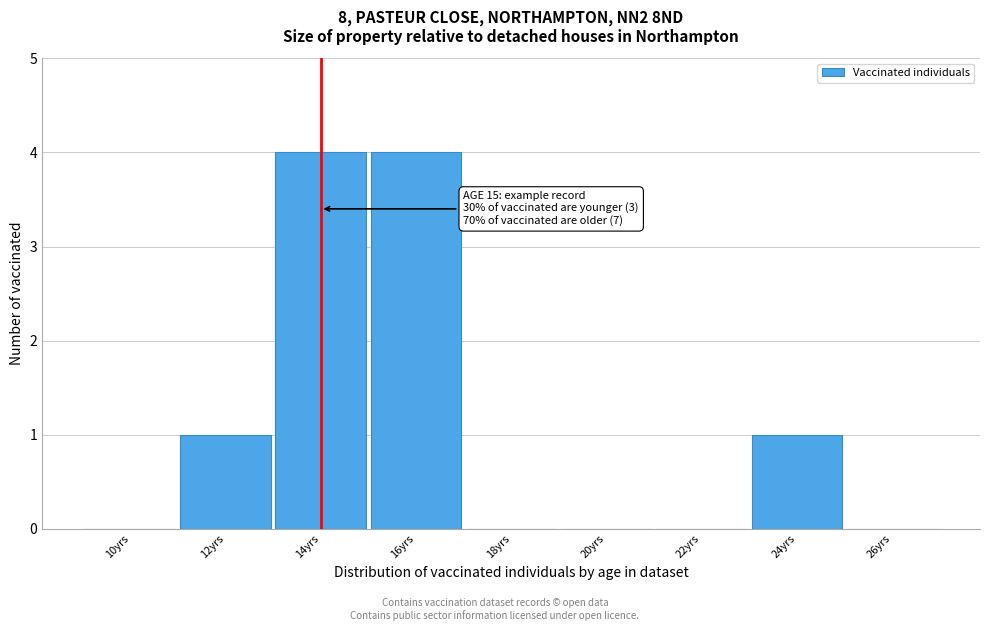

Reading right to left, what are all the values shown in this chart?

26yrs=0	24yrs=1	22yrs=0	20yrs=0	18yrs=0	16yrs=4	14yrs=4	12yrs=1	10yrs=0